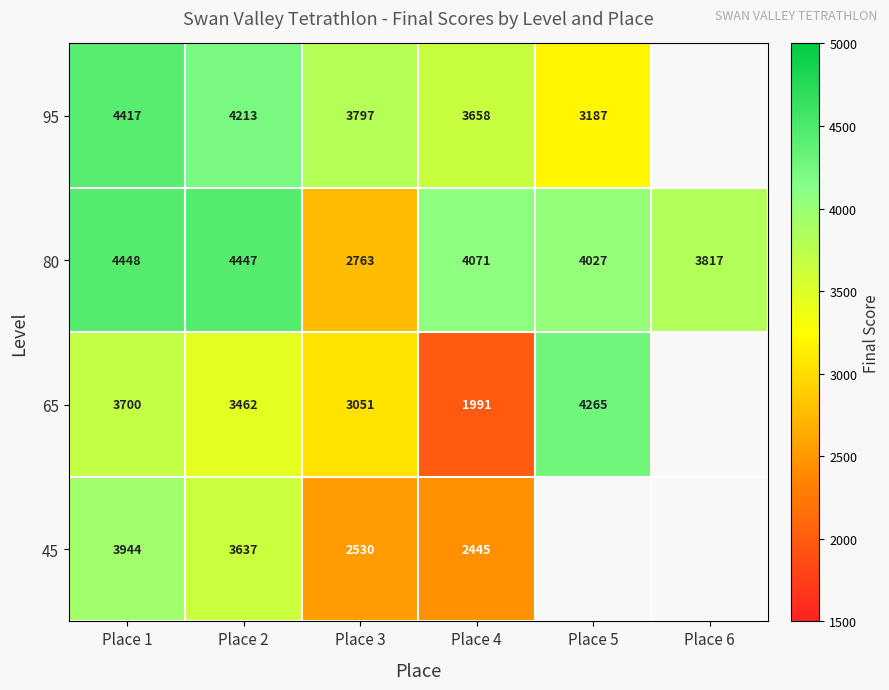

What is the difference between the maximum and minimum values in the 80 series?

1685